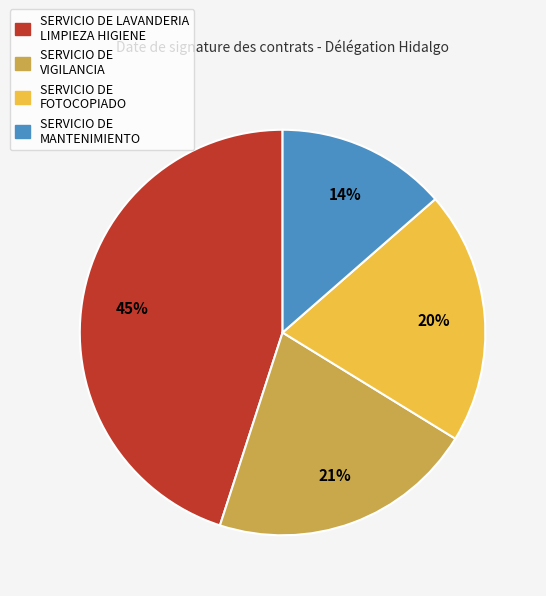

To the nearest percent, what portion does SERVICIO DE MANTENIMIENTO represent?

14%